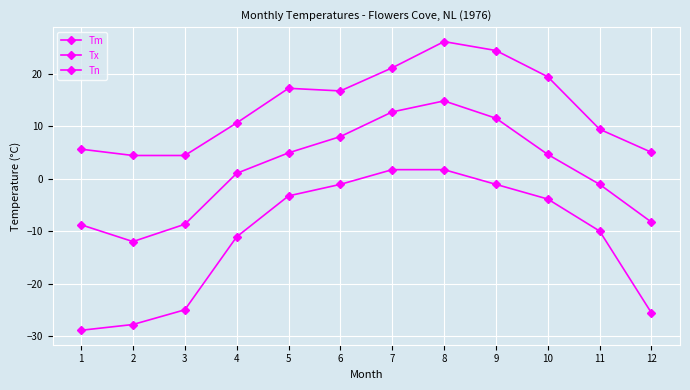

What is the difference between the Tm values at 12 and 5?

13.2